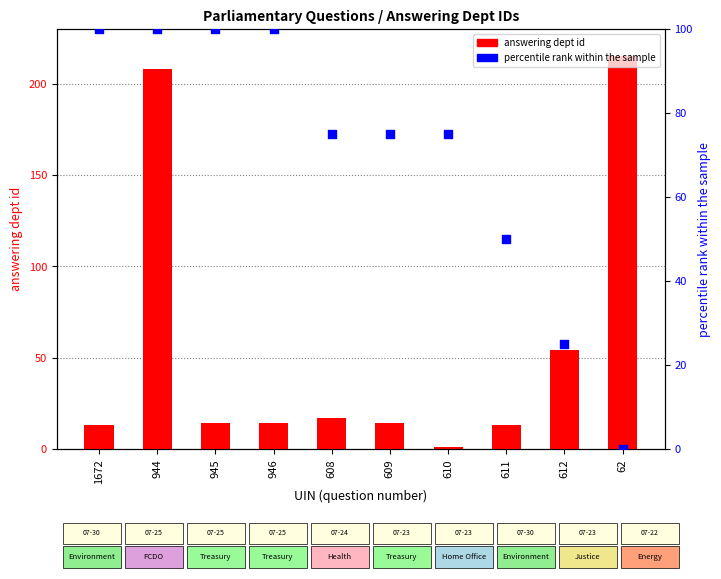

Is the value of answering dept id at 611 greater than the value of percentile rank within the sample at 608?

No